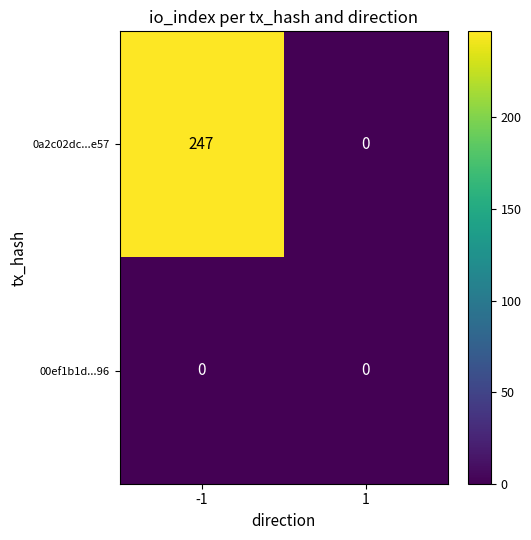

Which series changed the most between -1 and 1?

0a2c02dc...e57